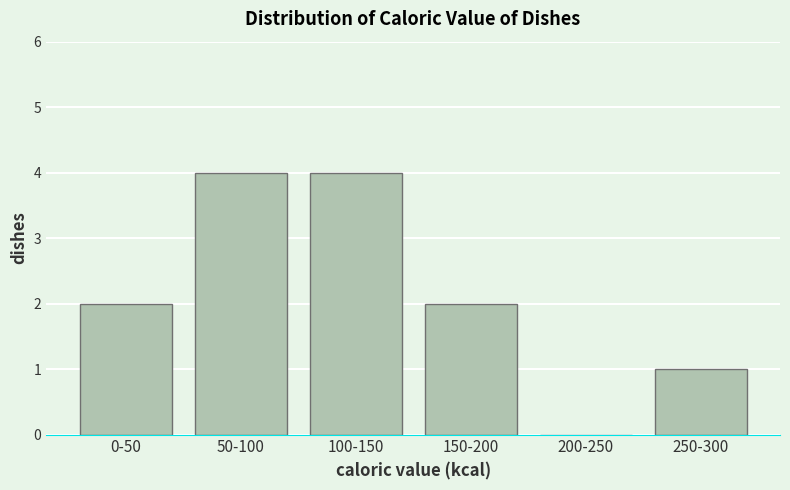

Reading left to right, what are all the values shown in this chart?

0-50=2	50-100=4	100-150=4	150-200=2	200-250=0	250-300=1